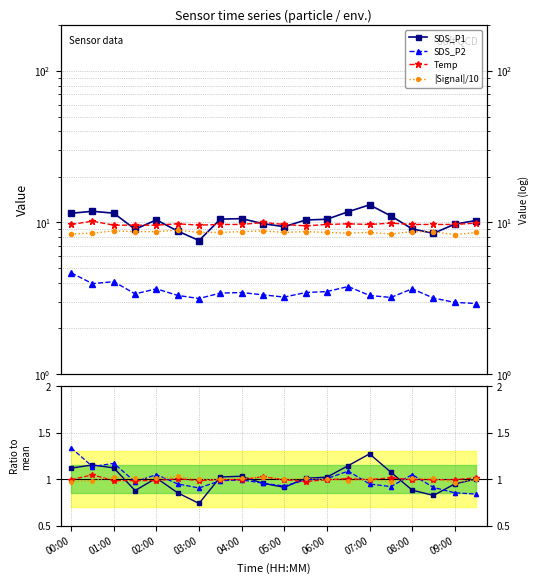

What is the label of the 1st point from the left?

00:00